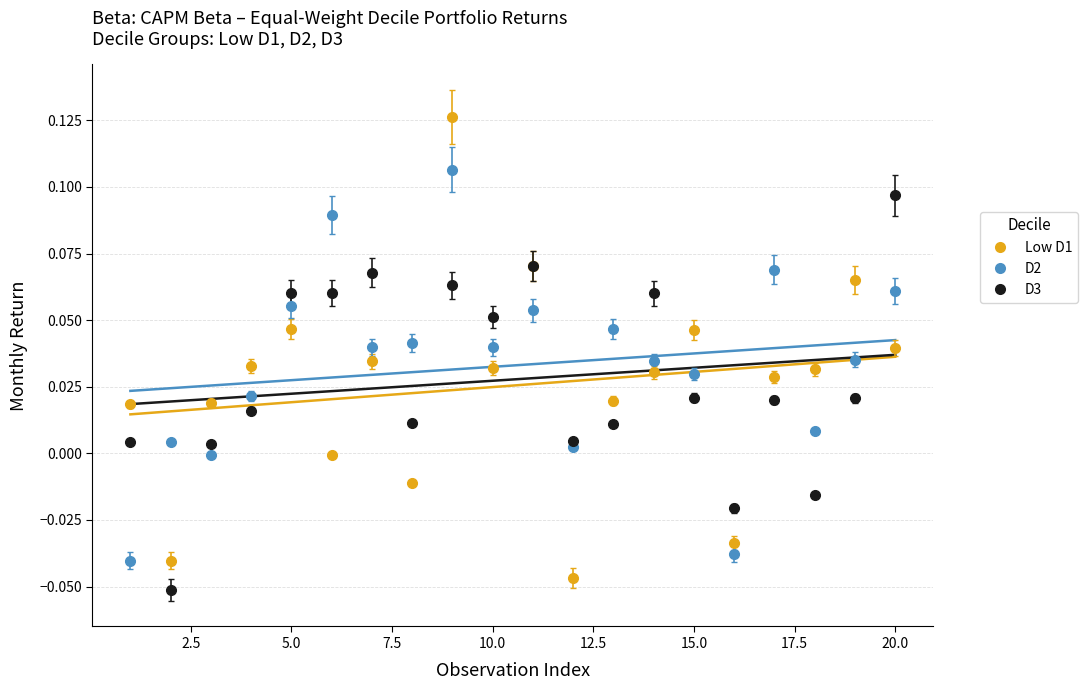

What are all the series names shown in the legend?

Low D1, D2, D3